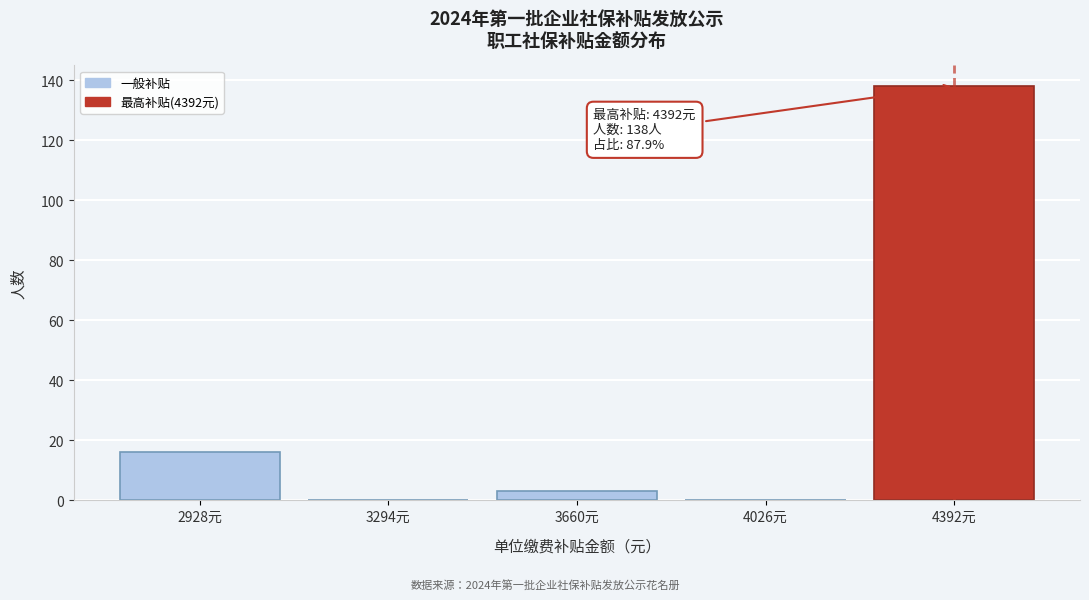

Reading left to right, transcribe all the data shown in this chart.

2928元=16	3294元=0	3660元=3	4026元=0	4392元=138